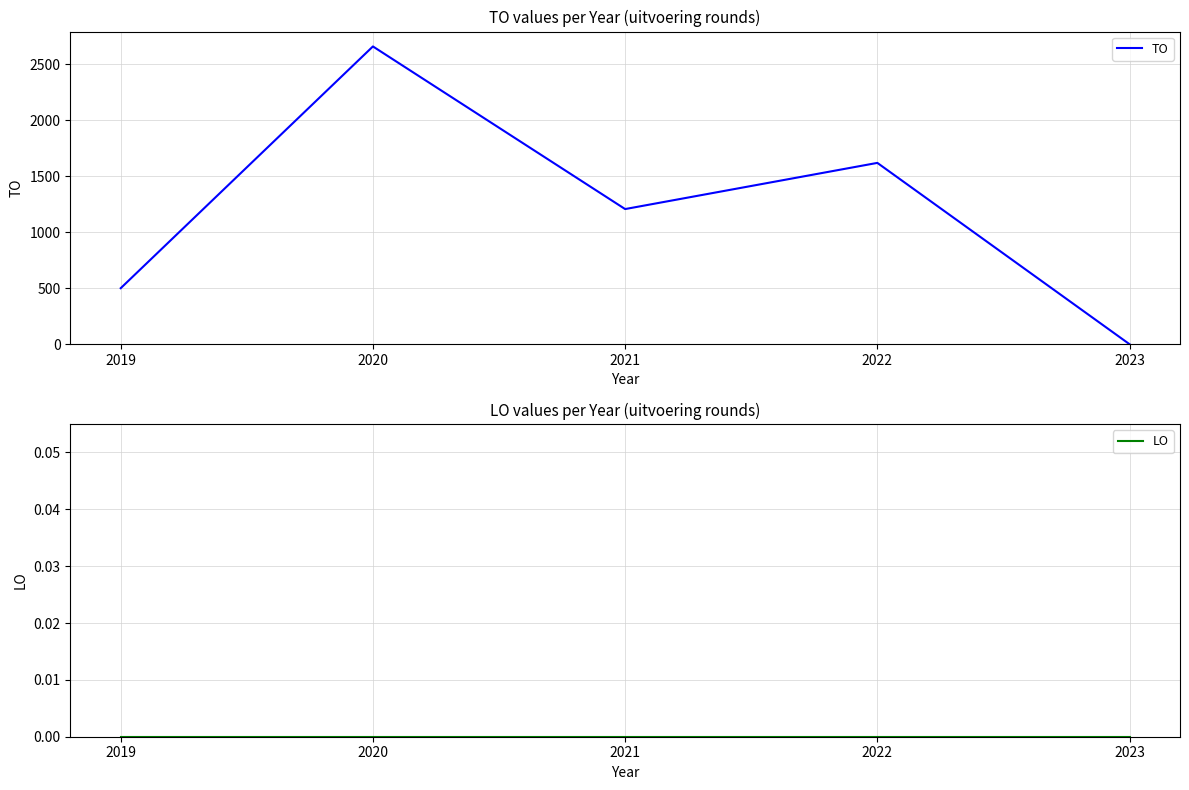

What is the spread (max minus min) of values at 2020?

2657